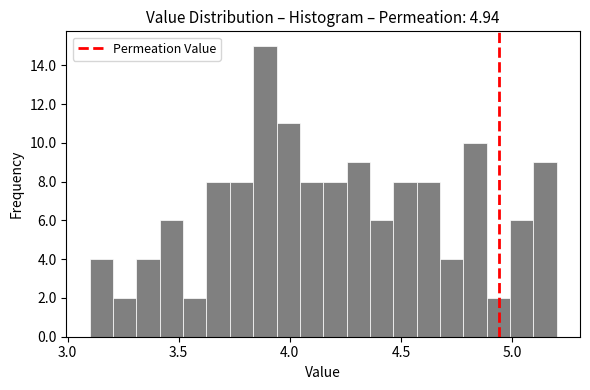

Around what value on the x-axis is the tallest bar? Give the approximate position of its centre, as read against the axis.

3.90